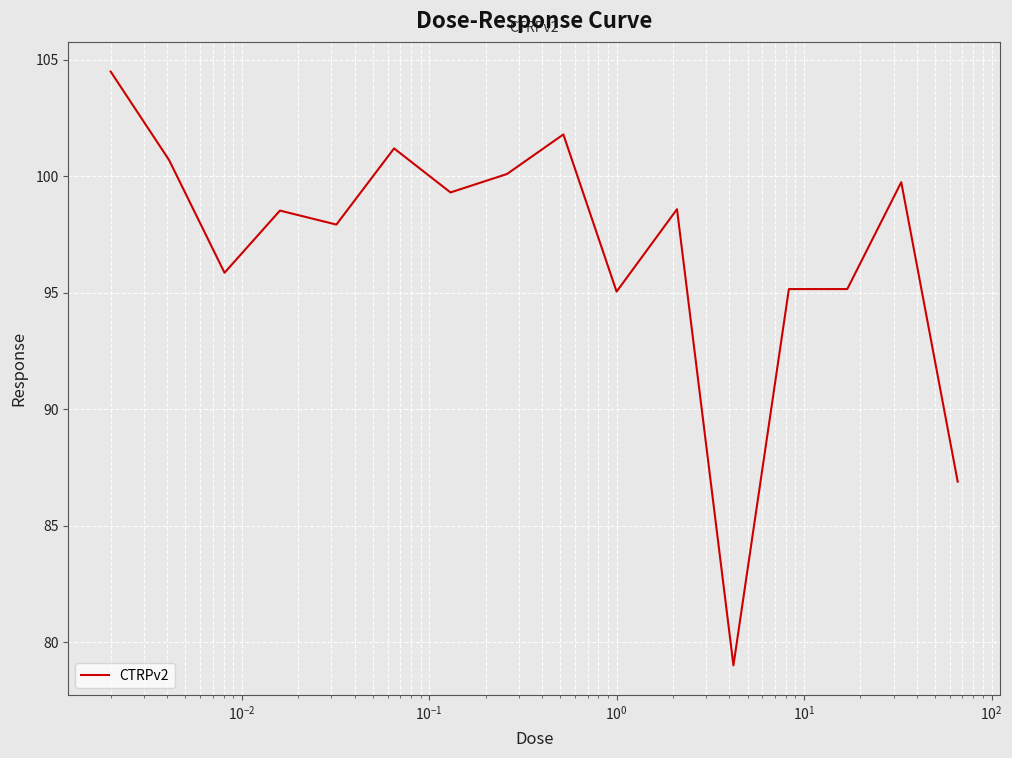

What is the minimum value shown in the chart?

79.0